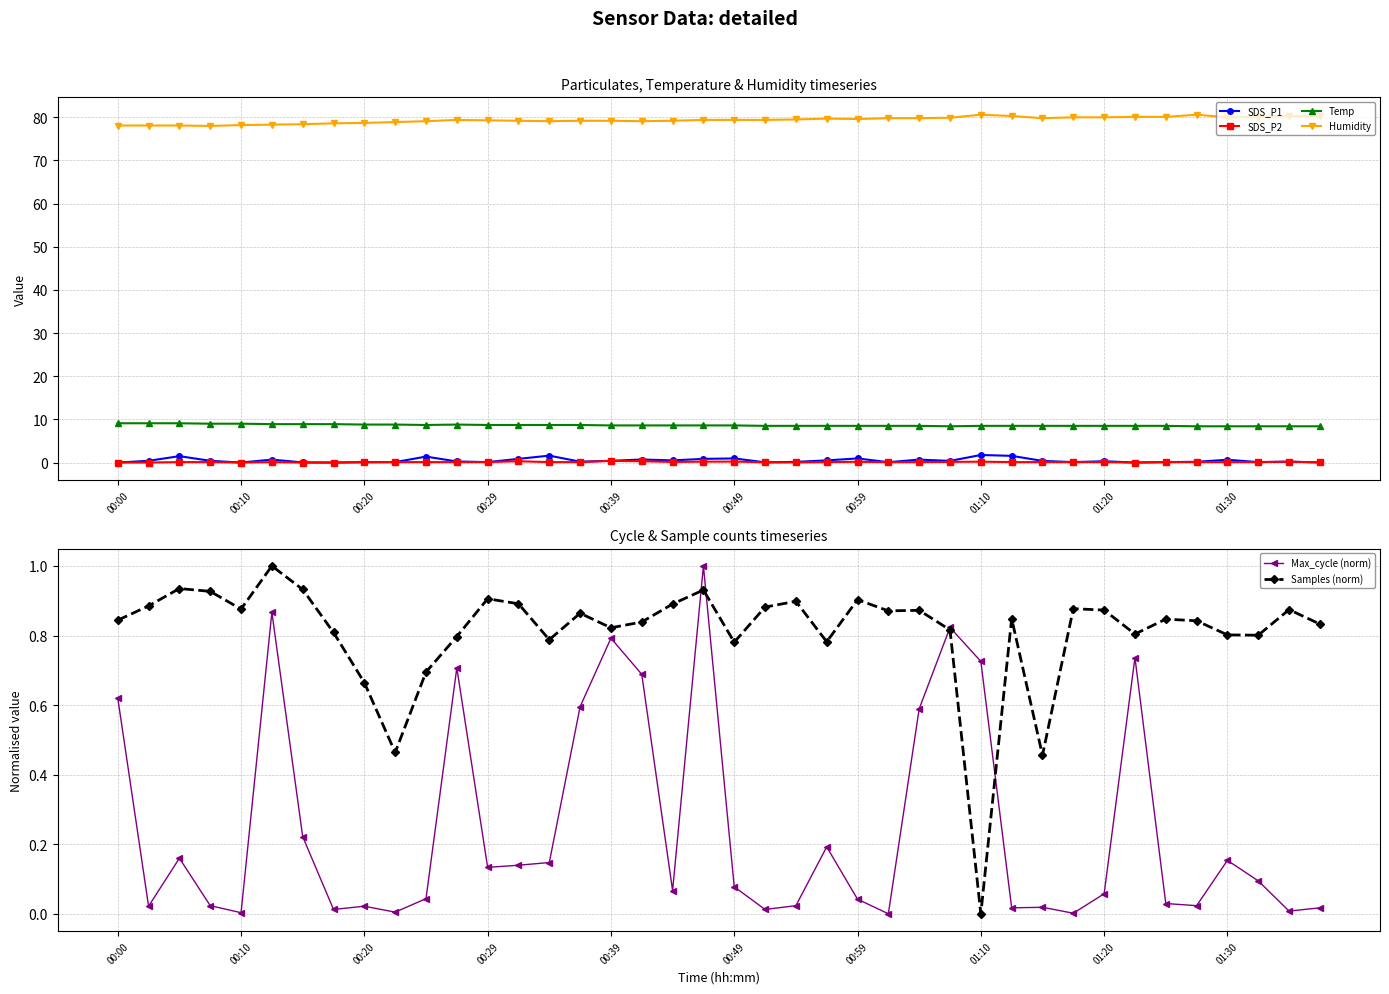

True or false: SDS_P1 and Humidity cross at least once.

False